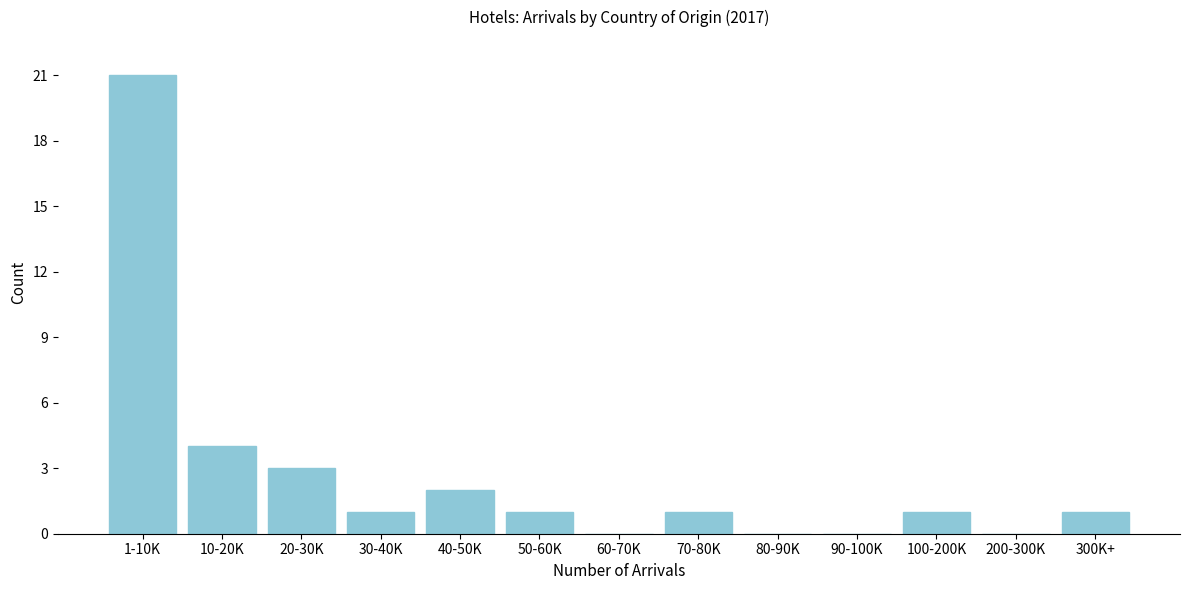

Reading left to right, extract all data points from this chart.

1-10K=21	10-20K=4	20-30K=3	30-40K=1	40-50K=2	50-60K=1	60-70K=0	70-80K=1	80-90K=0	90-100K=0	100-200K=1	200-300K=0	300K+=1